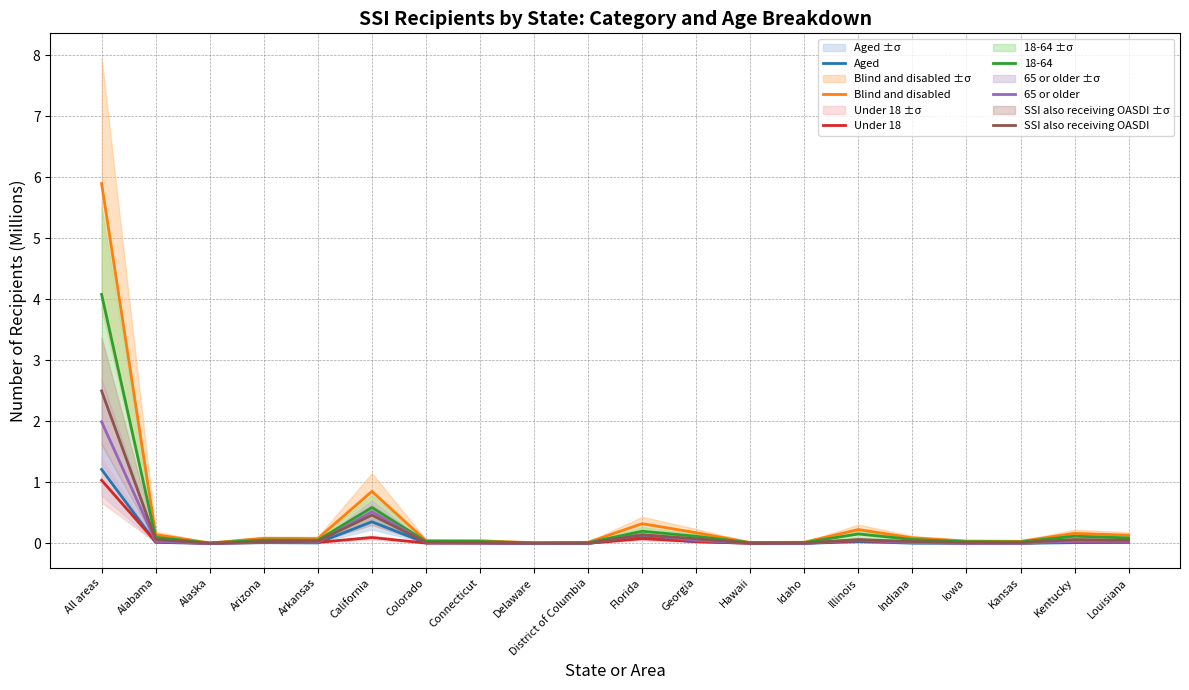

At which category does 65 or older reach its first local valley?

Alaska